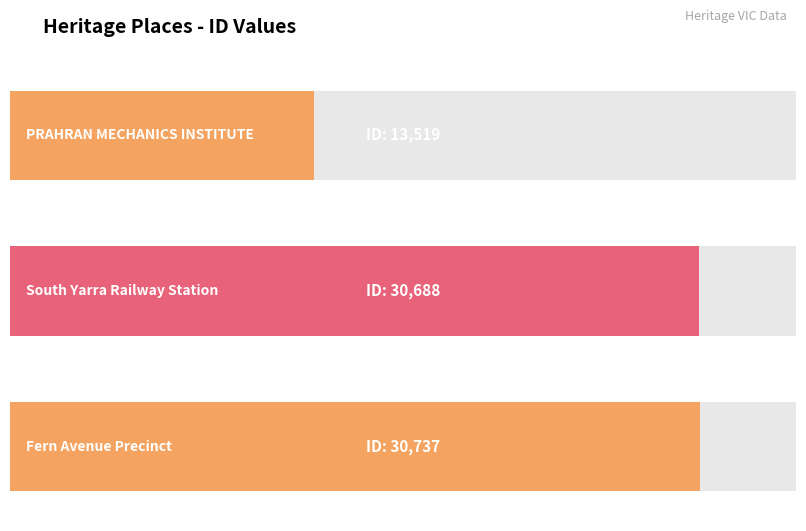

Count the number of values greater than 30688.

1